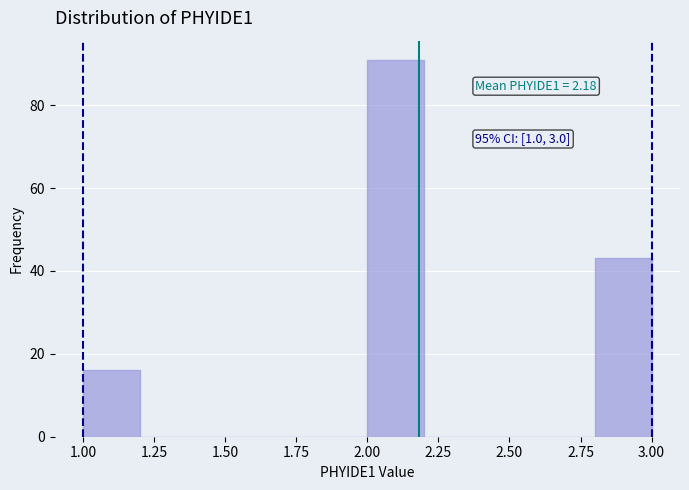

Which range on the x-axis has the tallest bar?

2.0 to 2.2